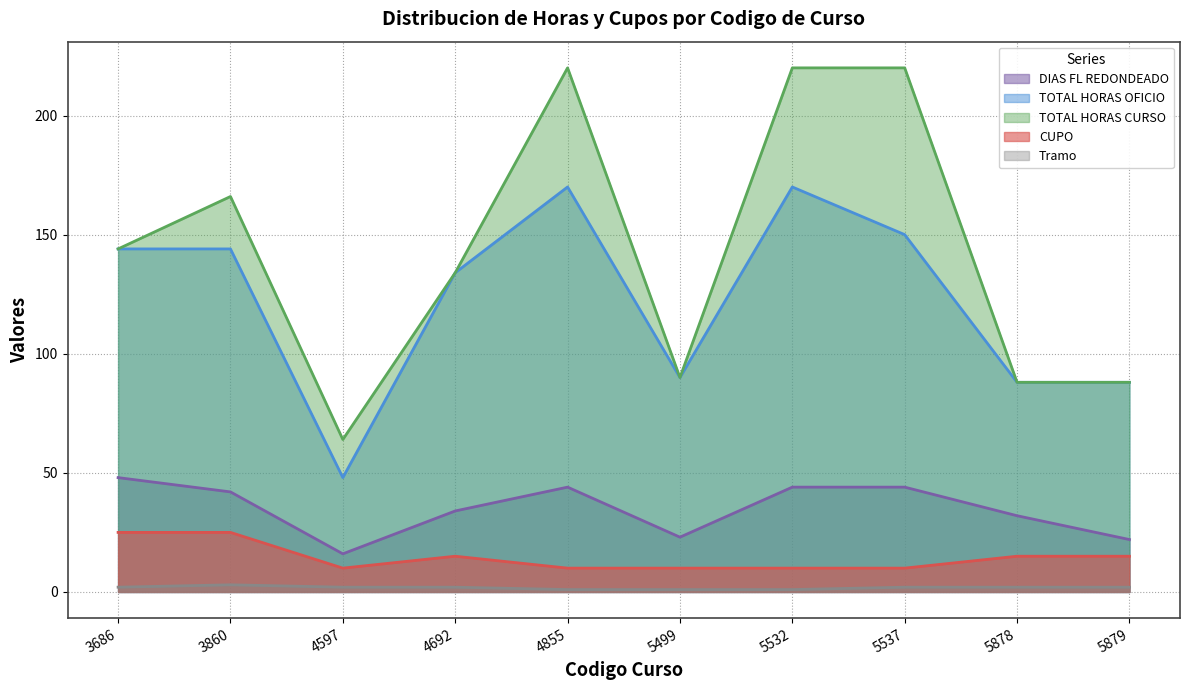

Reading right to left, what are all the values shown in this chart?

DIAS FL REDONDEADO: 22	32	44	44	23	44	34	16	42	48
TOTAL HORAS OFICIO: 88	88	150	170	90	170	134	48	144	144
TOTAL HORAS CURSO: 88	88	220	220	90	220	134	64	166	144
CUPO: 15	15	10	10	10	10	15	10	25	25
Tramo: 2	2	2	1	1	1	2	2	3	2